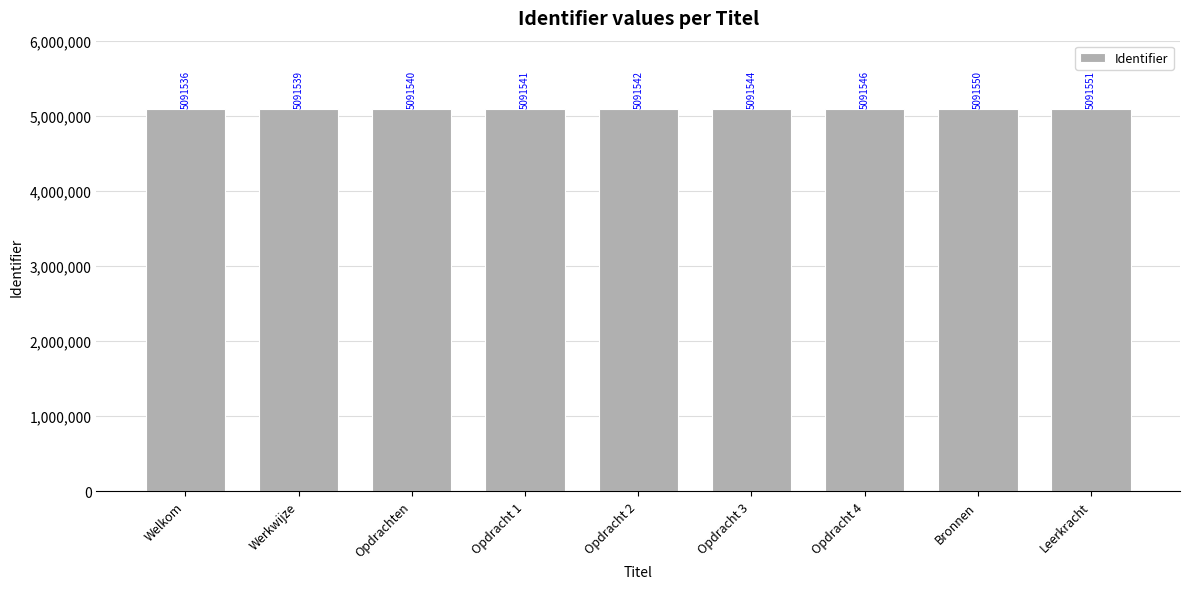

What is the value of the 4th bar from the left?

5091541